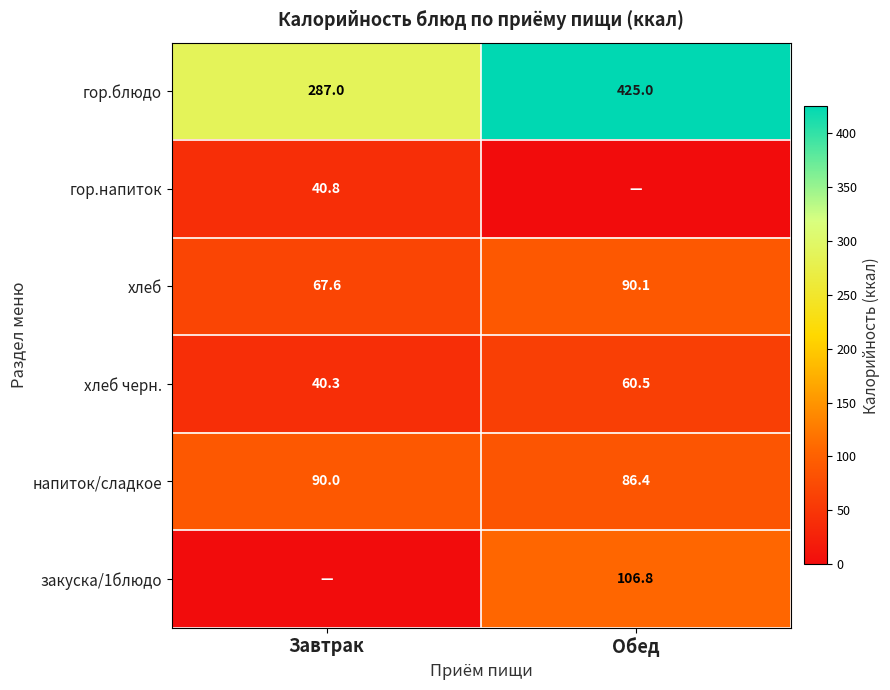

True or false: гор.блюдо has a value of 120.8 at Завтрак.

False